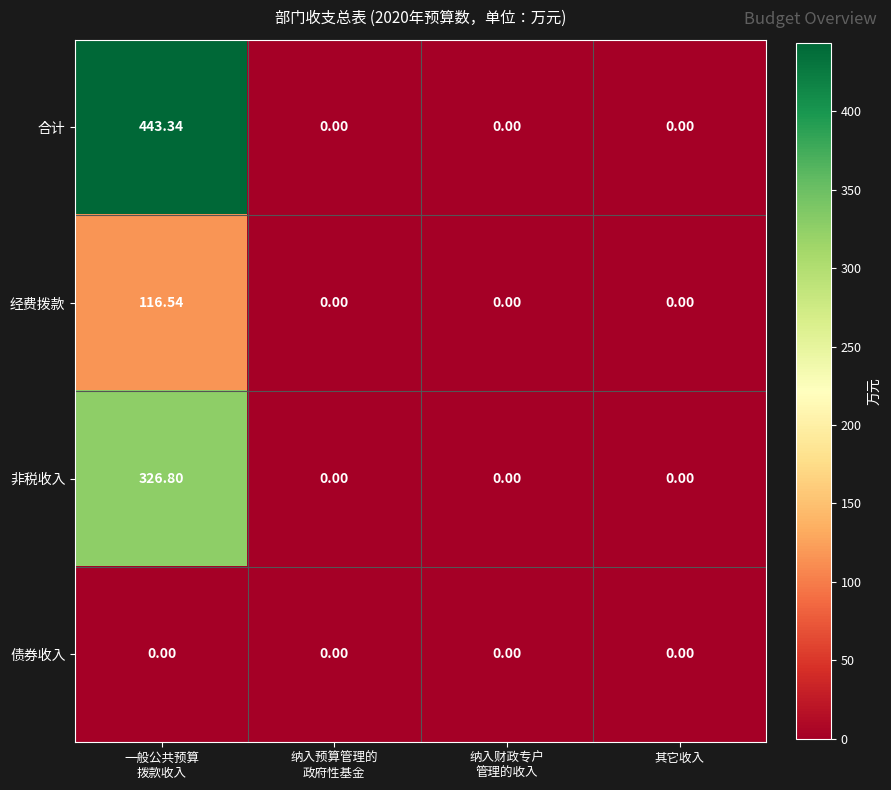

Rank the series by their maximum value, from lowest to highest.

债券收入, 经费拨款, 非税收入, 合计